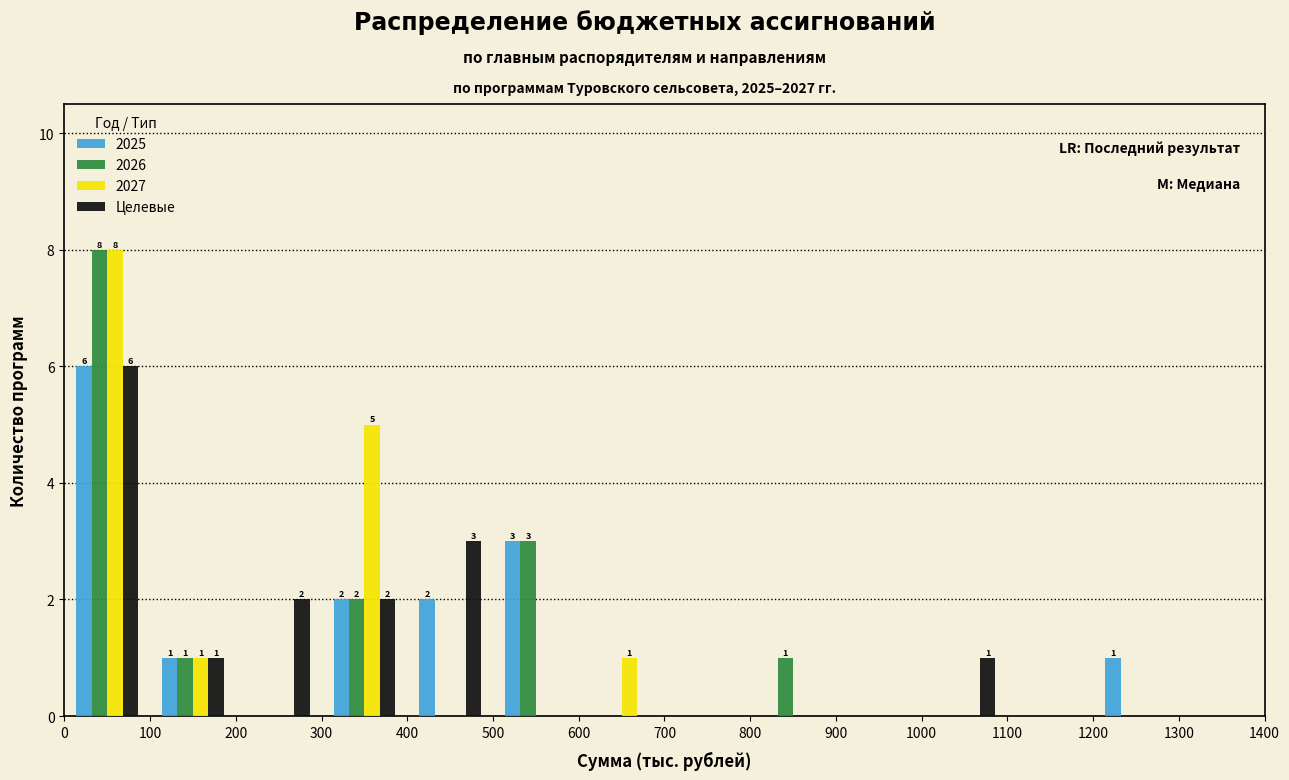

In the 2027 series, which range on the x-axis has the tallest bar?

0 to 100